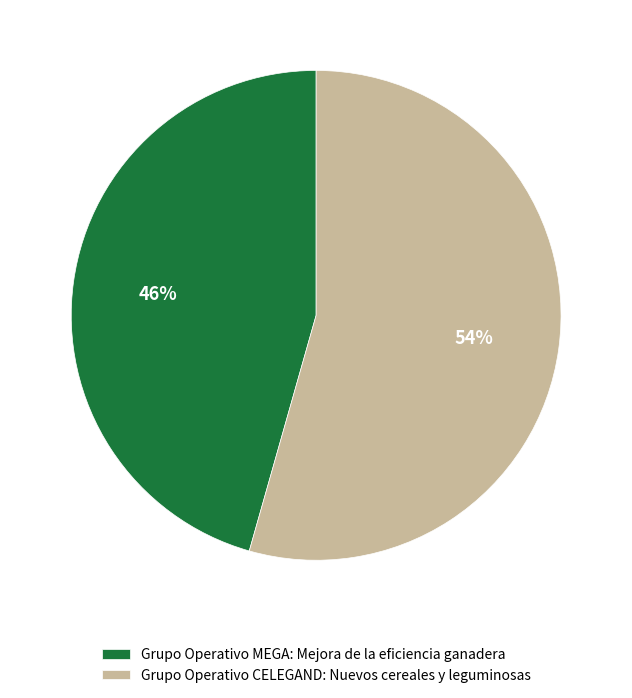

Do Grupo Operativo MEGA: Mejora de la eficiencia ganadera and Grupo Operativo CELEGAND: Nuevos cereales y leguminosas together represent more than half of the pie?

Yes